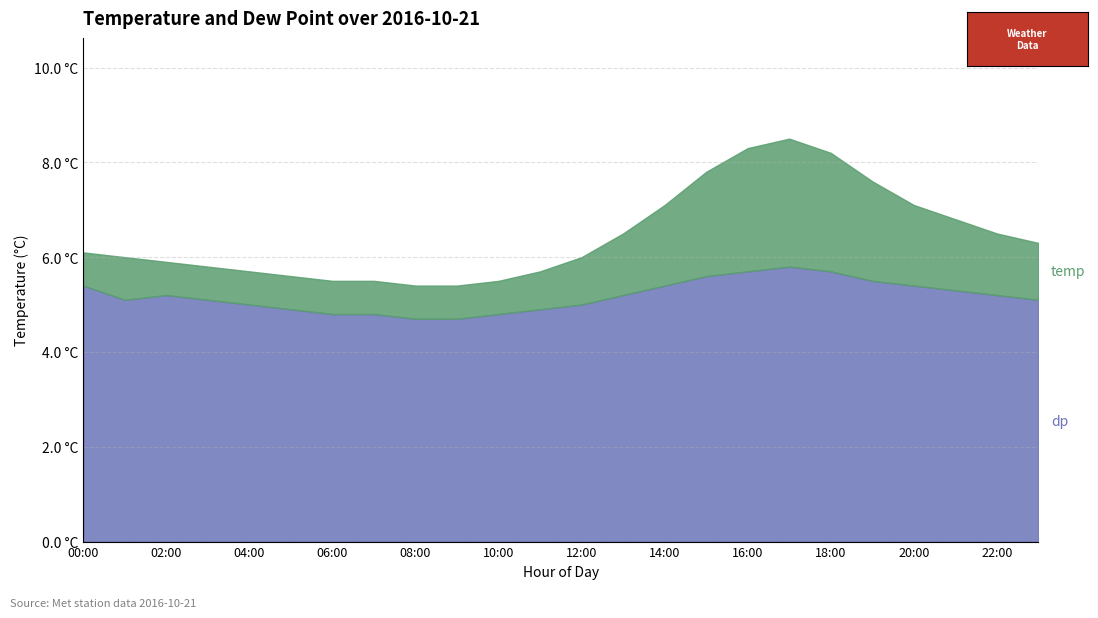

At which category does temp reach its first local peak?

17:00